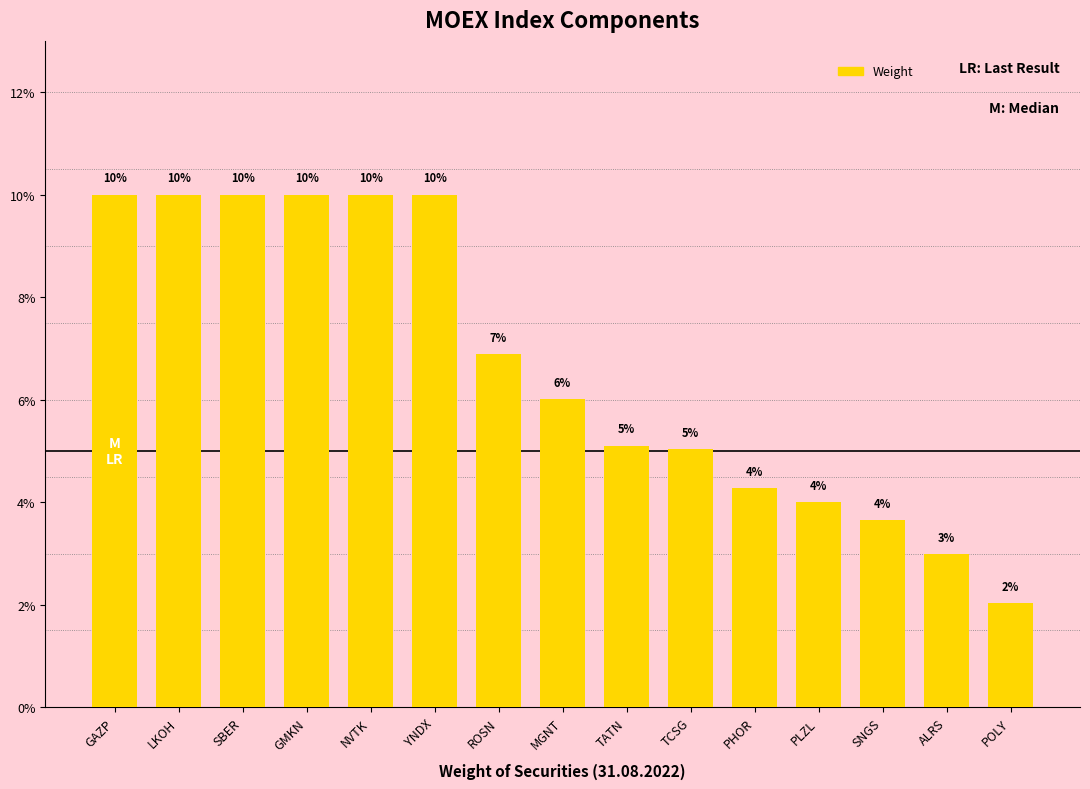

Rank the categories by value from lowest to highest.

POLY, ALRS, SNGS, PLZL, PHOR, TCSG, TATN, MGNT, ROSN, SBER, YNDX, GMKN, NVTK, LKOH, GAZP